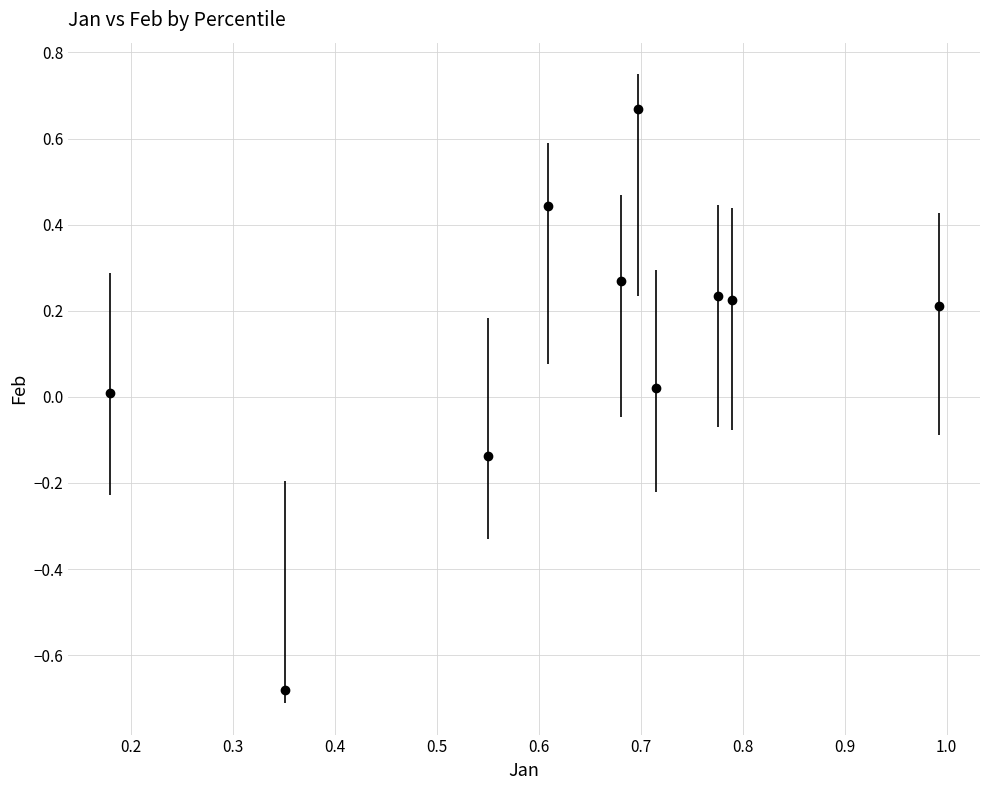

What is the difference between the maximum and second lowest values?

0.8